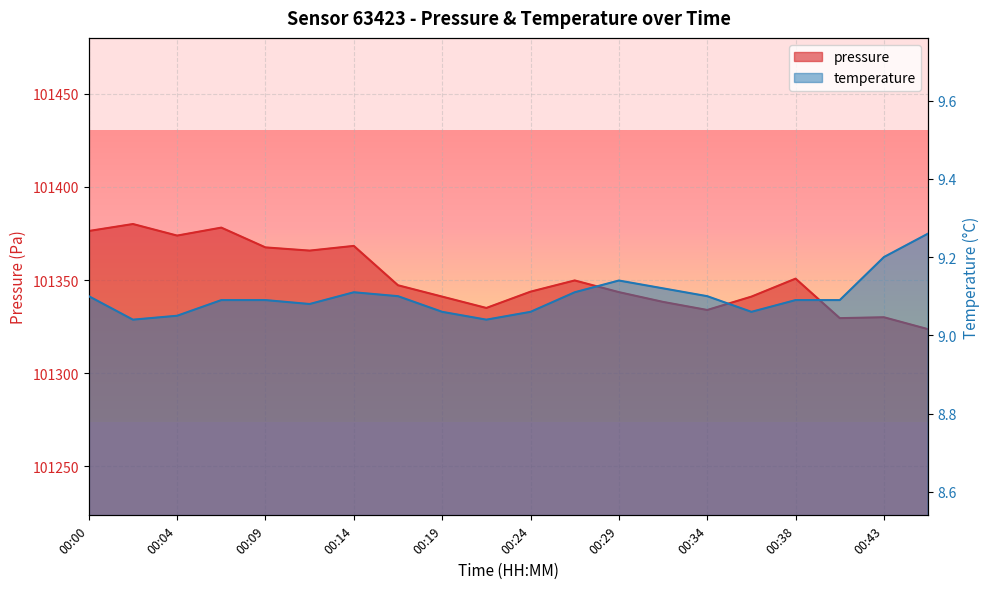

What is the difference between the maximum and minimum values in the temperature series?

0.2